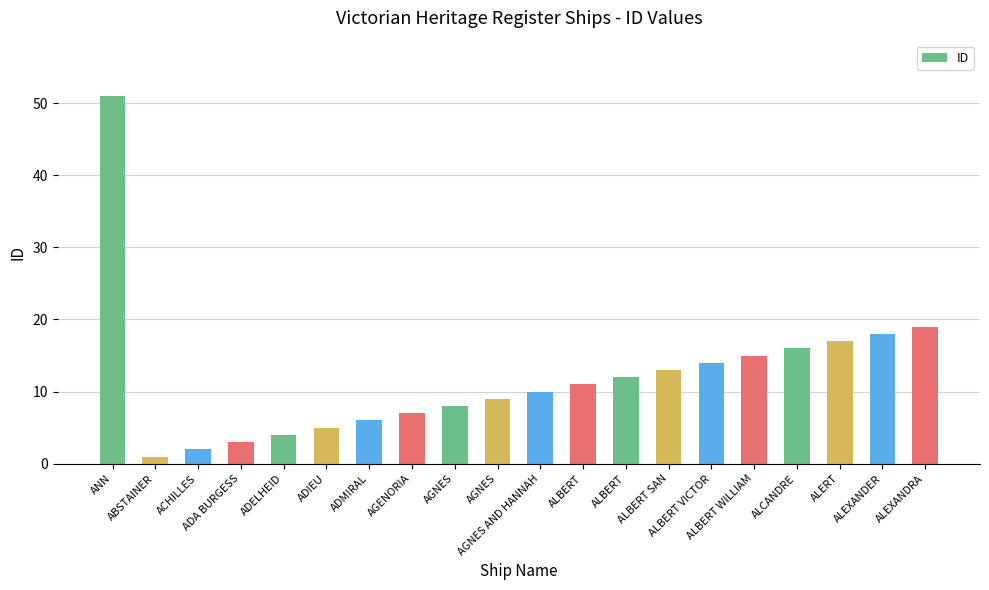

Reading left to right, extract all data points from this chart.

ANN=51	ABSTAINER=1	ACHILLES=2	ADA BURGESS=3	ADELHEID=4	ADIEU=5	ADMIRAL=6	AGENORIA=7	AGNES=8	AGNES=9	AGNES AND HANNAH=10	ALBERT=11	ALBERT=12	ALBERT SAN=13	ALBERT VICTOR=14	ALBERT WILLIAM=15	ALCANDRE=16	ALERT=17	ALEXANDER=18	ALEXANDRA=19